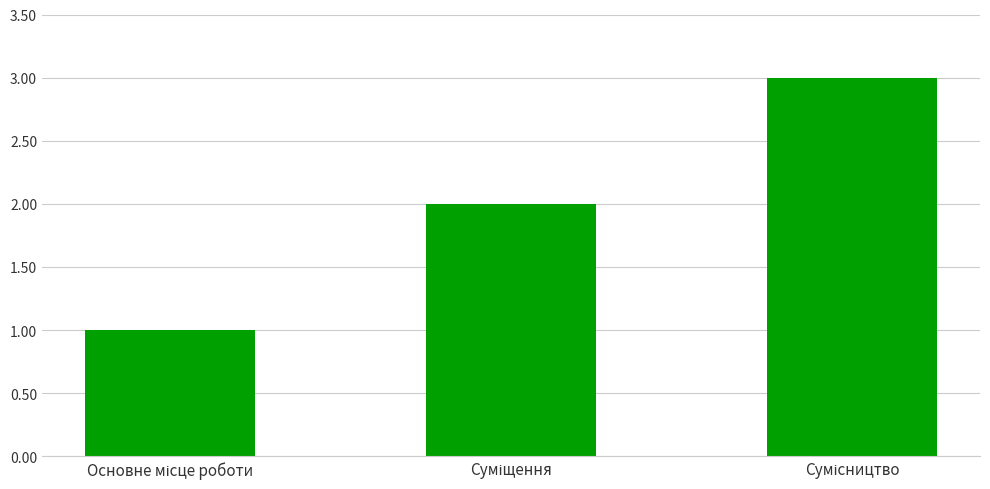

How many bars are there in total?

3